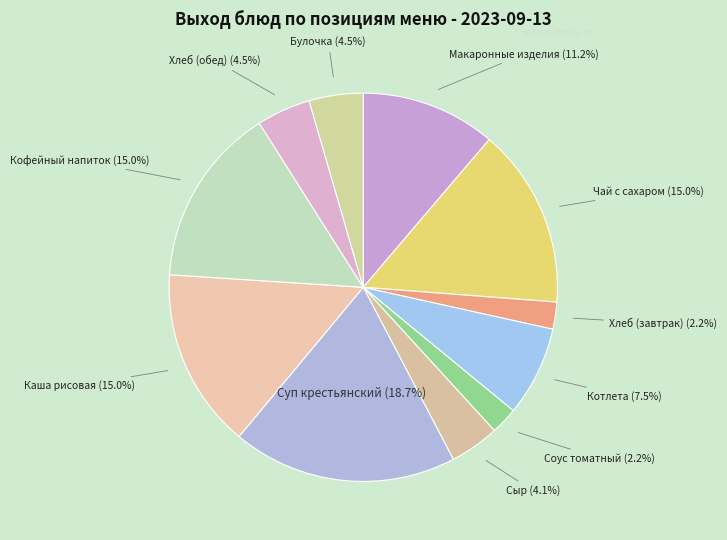

Is there a majority slice in this chart?

No